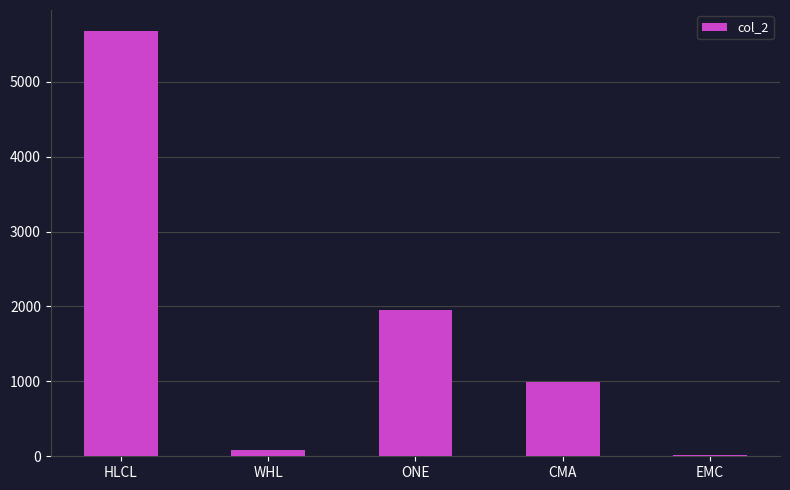

Which category has the highest value across all series?

HLCL